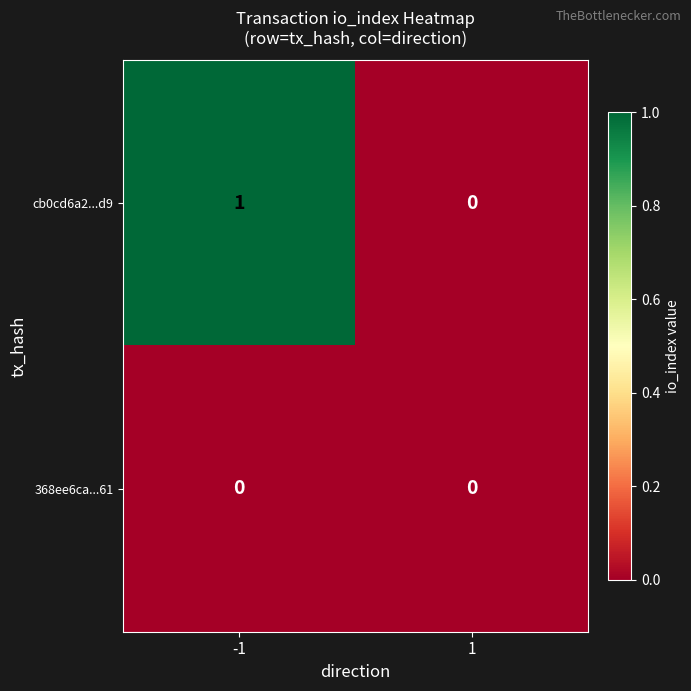

List the series in order of their peak value, highest first.

cb0cd6a2...d9, 368ee6ca...61